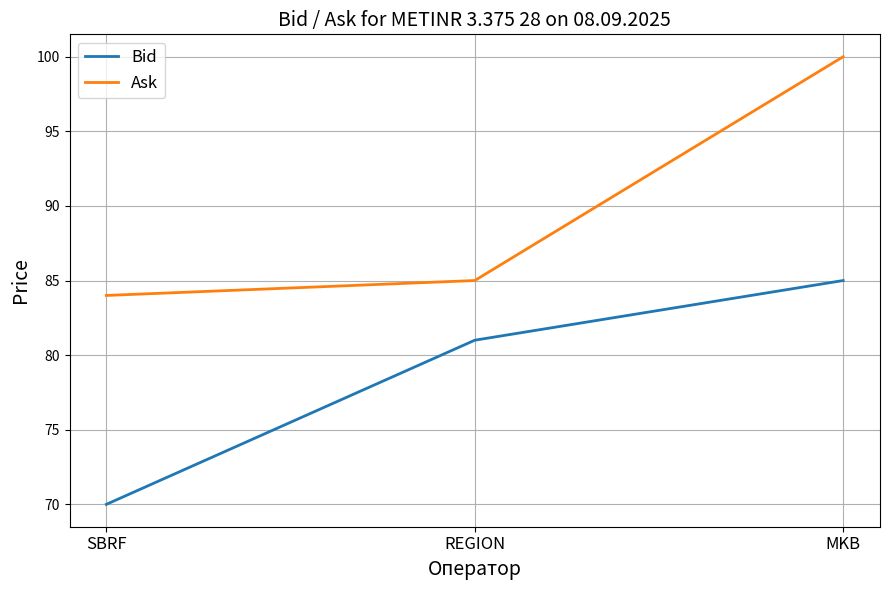

The value of Bid at SBRF is 97. True or false?

False